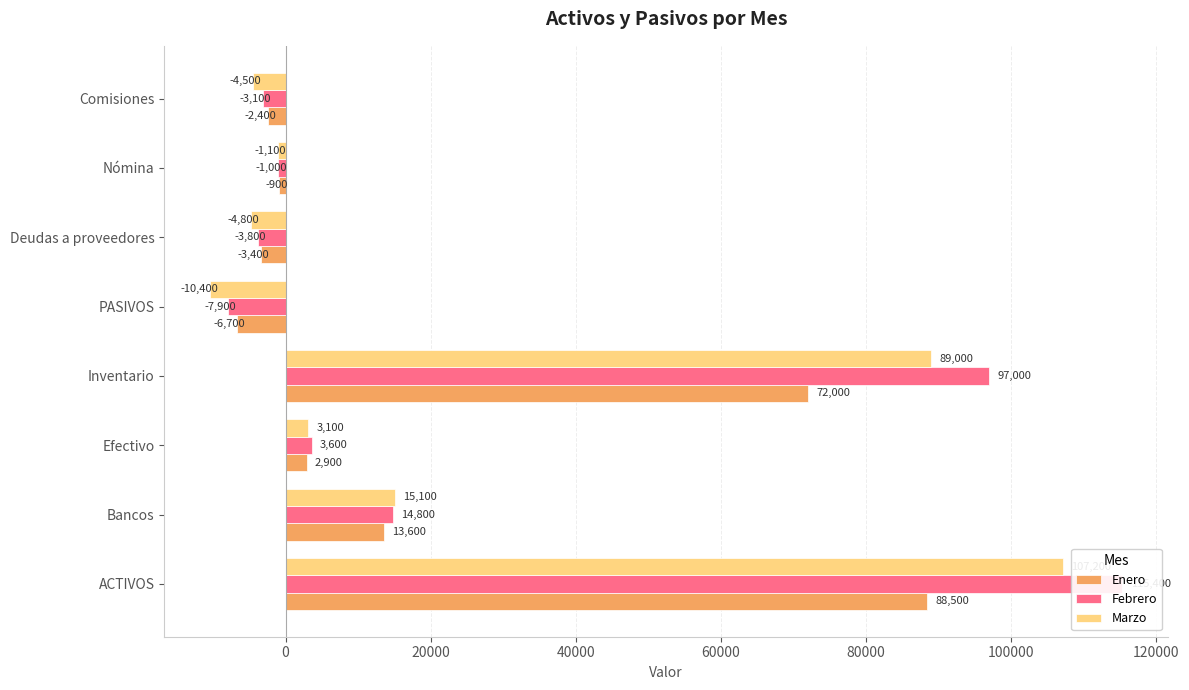

Rank the series by their maximum value, from highest to lowest.

Febrero, Marzo, Enero